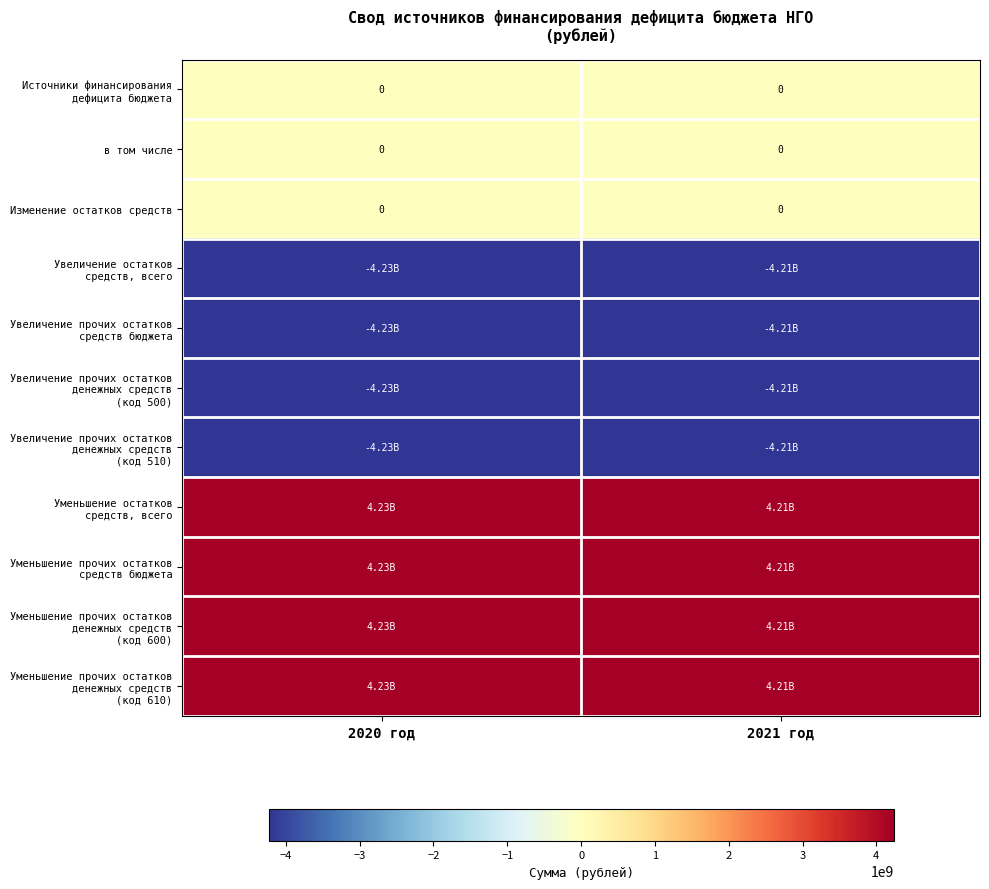

What is the sum of all Уменьшение остатков средств, всего values?

8446933585.2